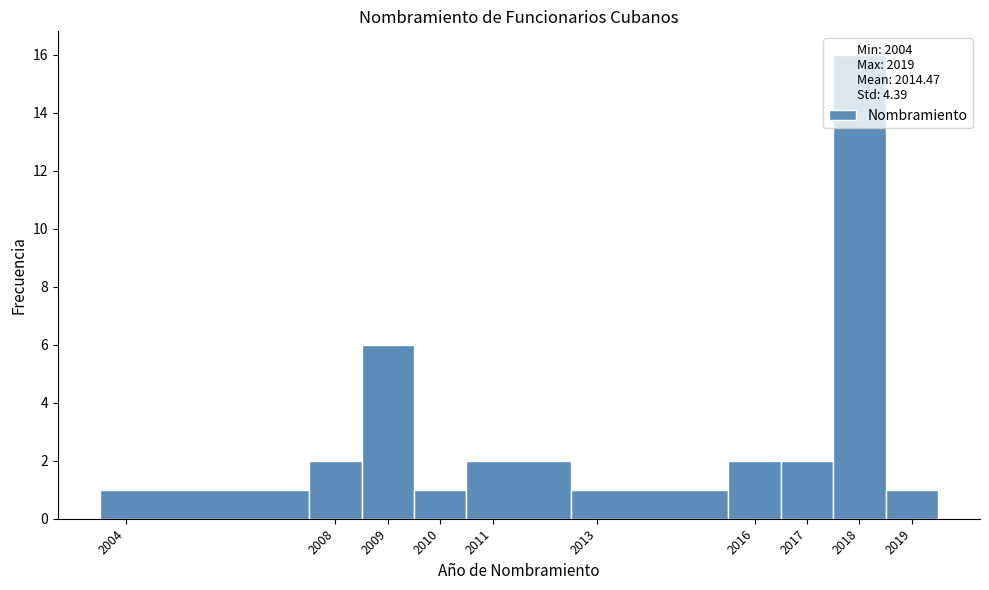

Reading left to right, list every bar in this chart as the range it spans on the x-axis followed by its height. The values are not printed on the chart, so give them approximately, as read against the axis.

2003.5 to 2007.5: 1
2007.5 to 2008.5: 2
2008.5 to 2009.5: 6
2009.5 to 2010.5: 1
2010.5 to 2012.5: 2
2012.5 to 2015.5: 1
2015.5 to 2016.5: 2
2016.5 to 2017.5: 2
2017.5 to 2018.5: 16
2018.5 to 2019.5: 1